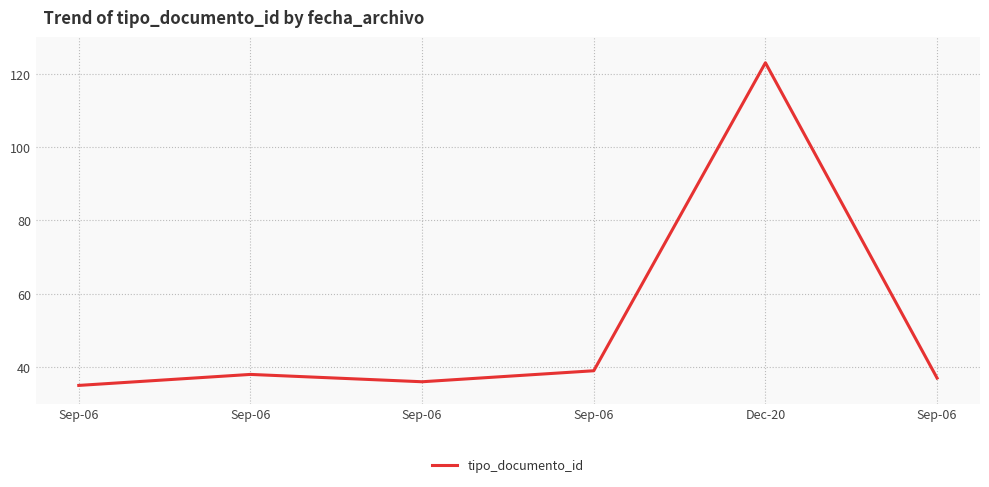

How many lines are shown in the chart?

1